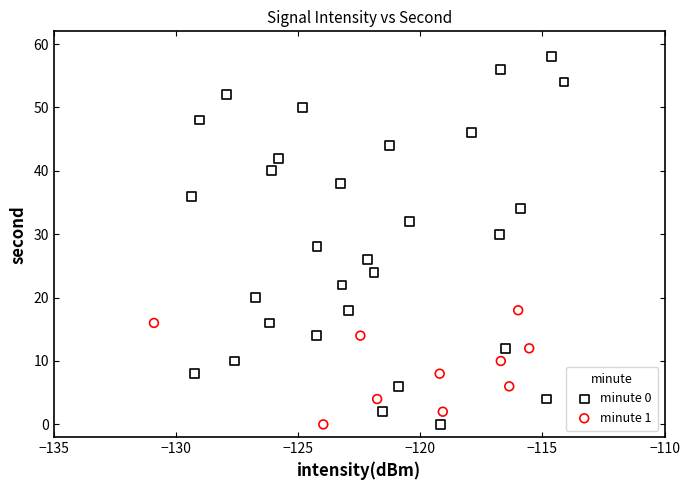

Which series has the largest Y range (max minus min)?

minute 0